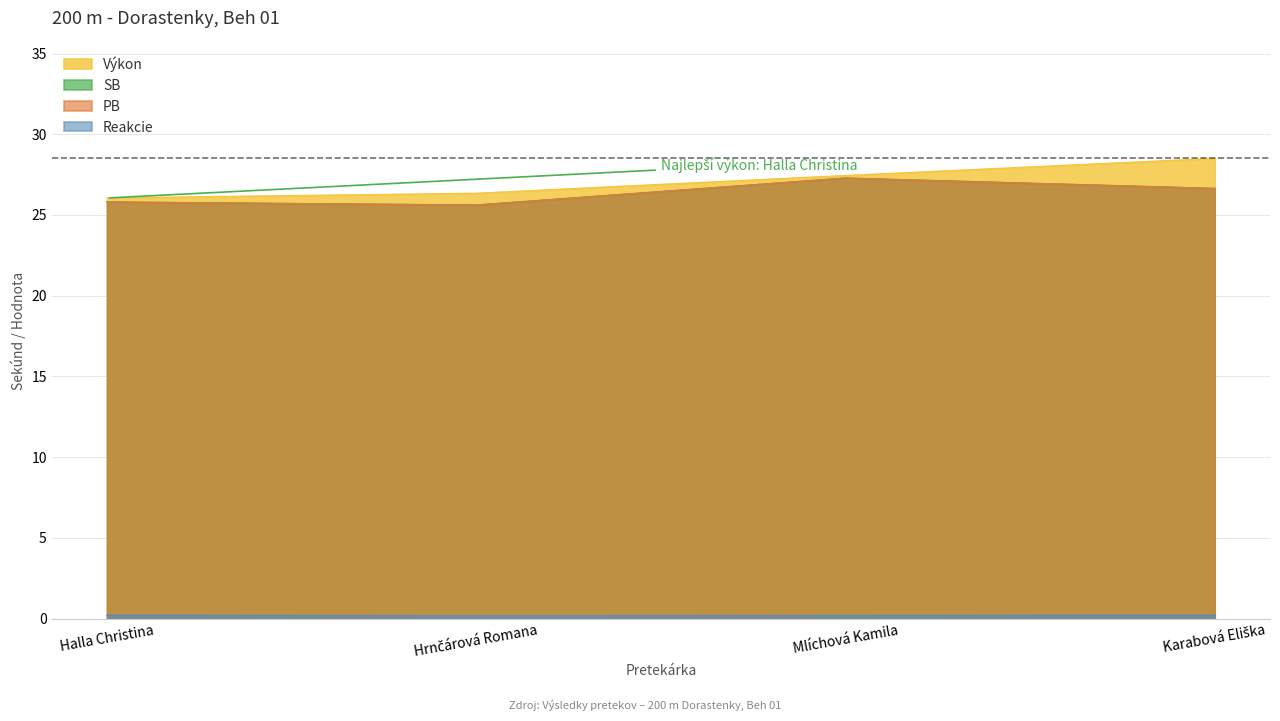

What is the approximate value of Reakcie at Hrnčárová Romana?

0.2